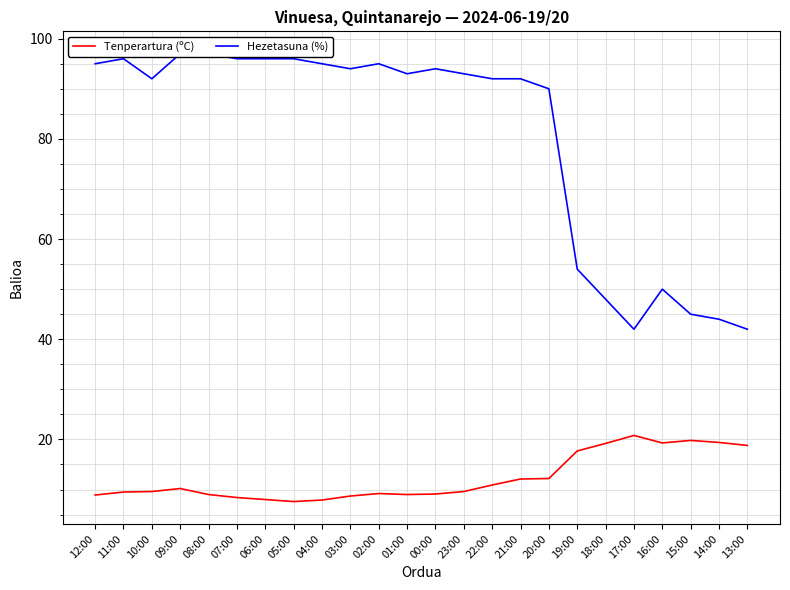

What is the label of the 1st point from the left?

12:00